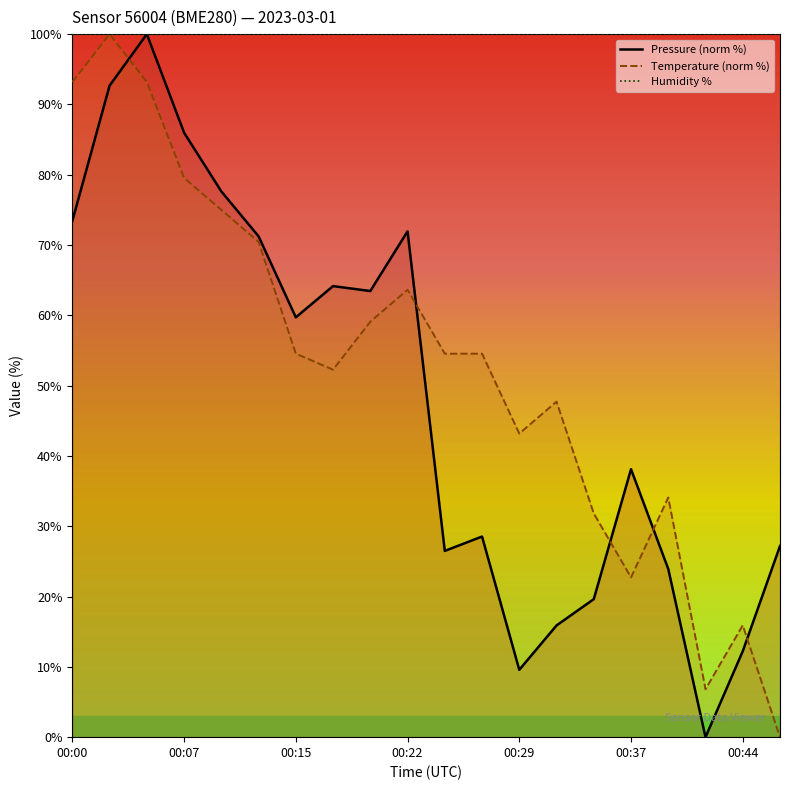

Rank the series by their maximum value, from lowest to highest.

Pressure (norm %), Temperature (norm %), Humidity %